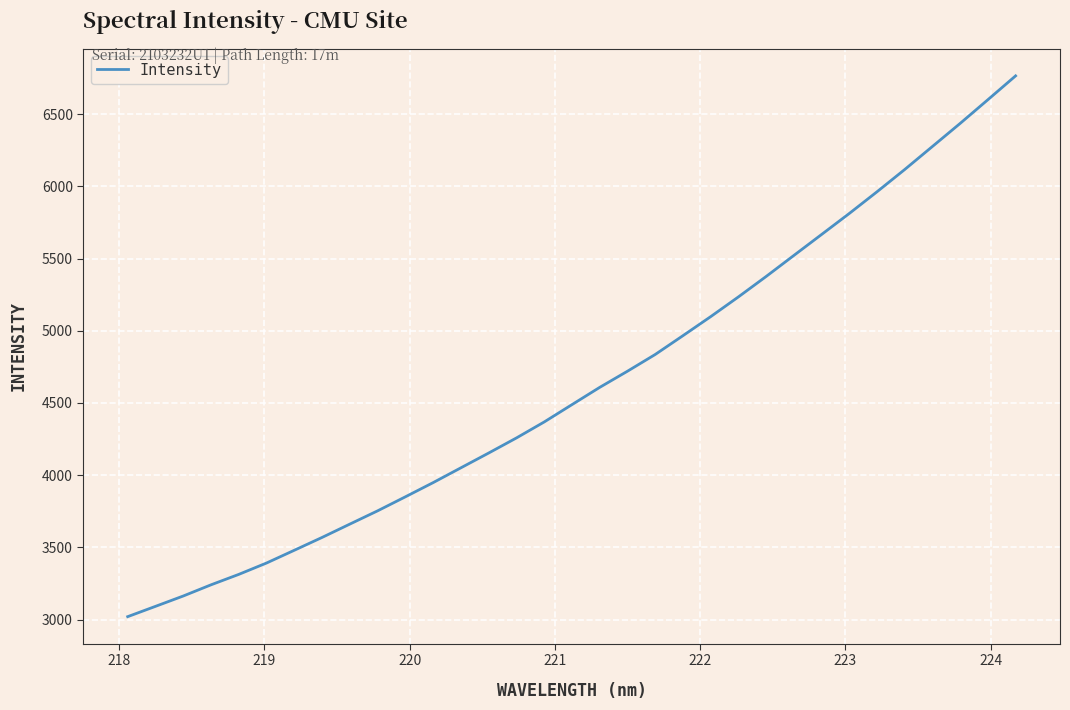

Is this an area chart (filled region under the line)?

No